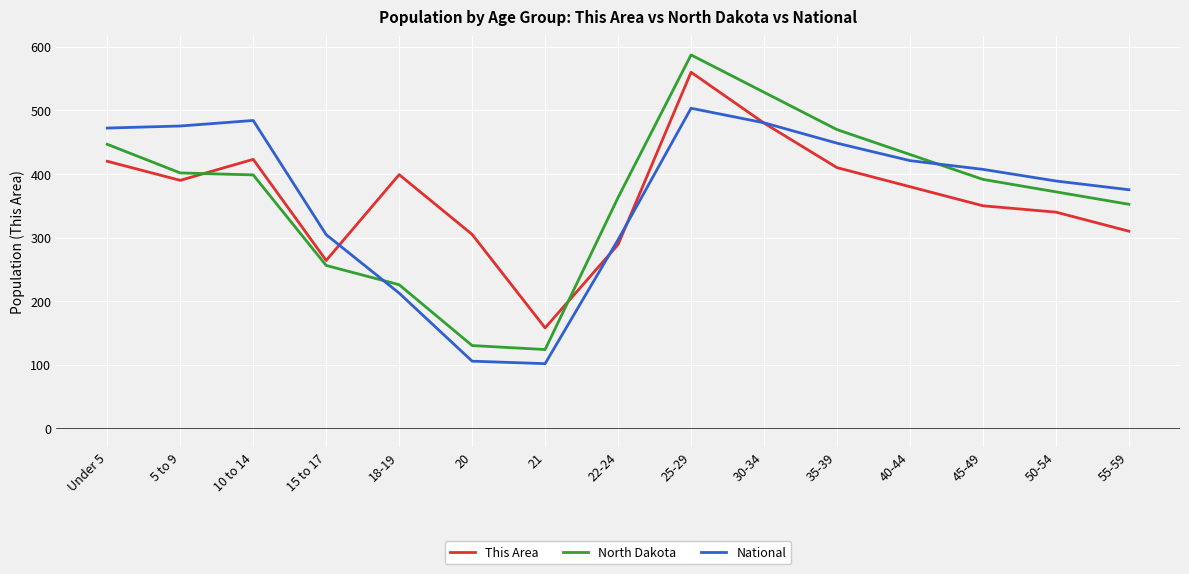

Which series has the widest spread of values?

North Dakota